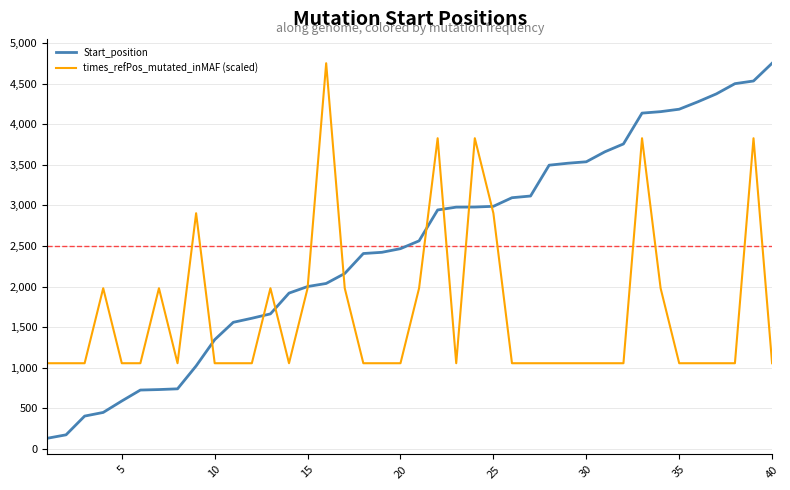

What is the minimum value for Start_position?

130.0